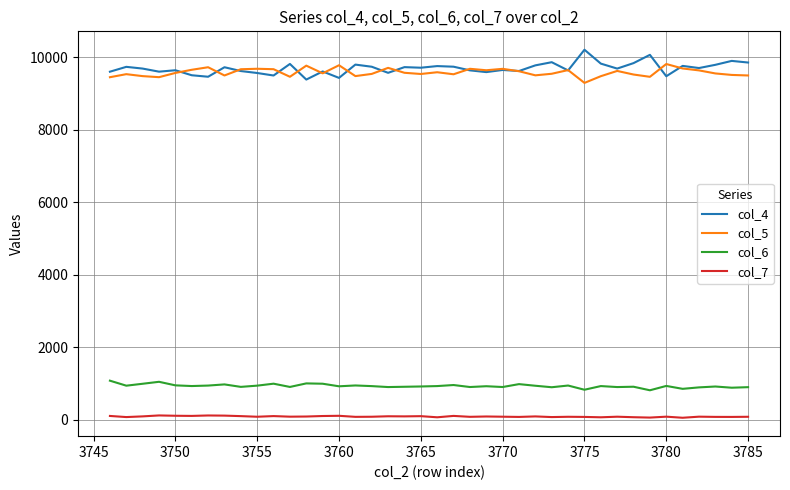

What is the greatest value displayed?

10204